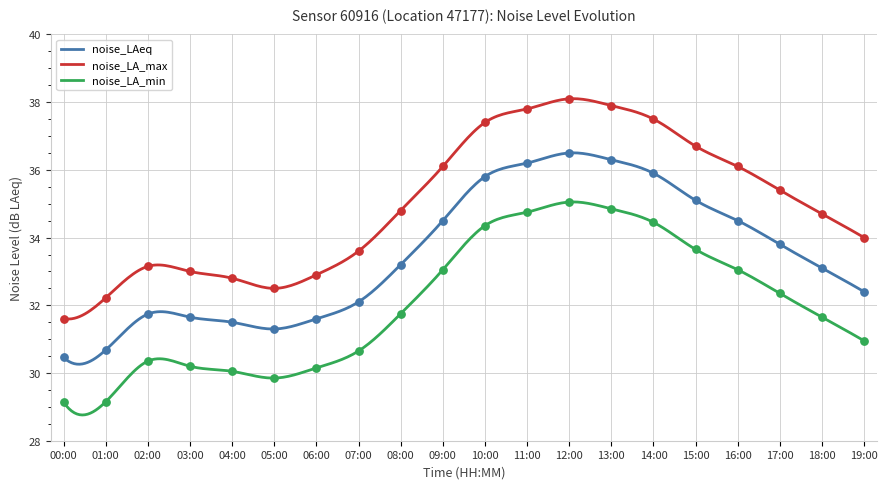

Which series has the largest total across all categories?

noise_LA_max